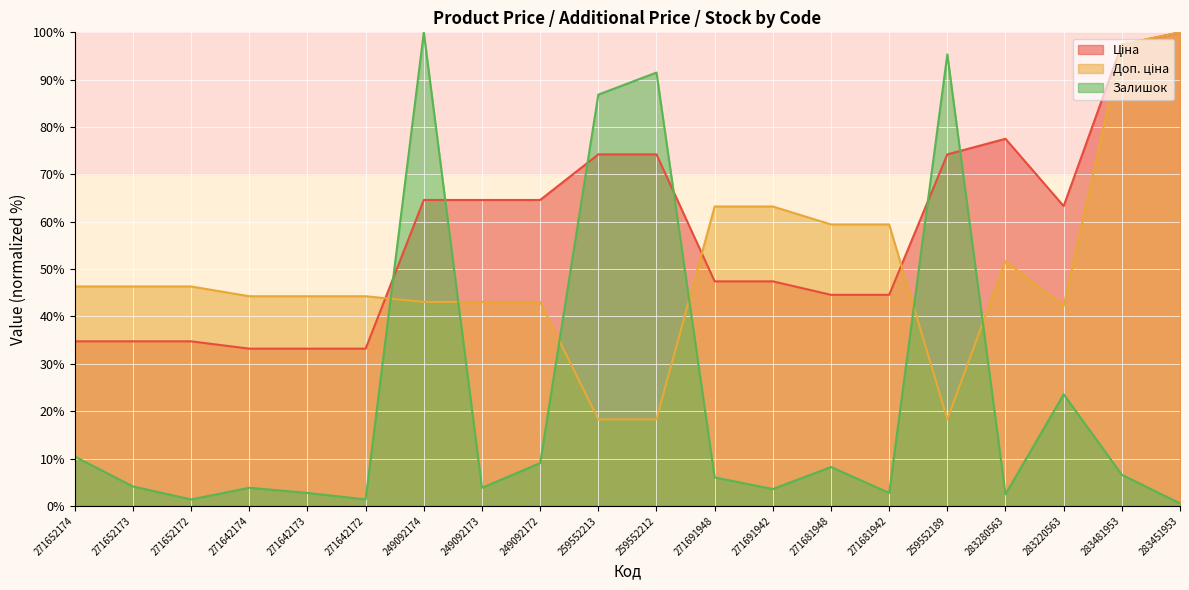

What is the maximum value for Доп. ціна?

100.0